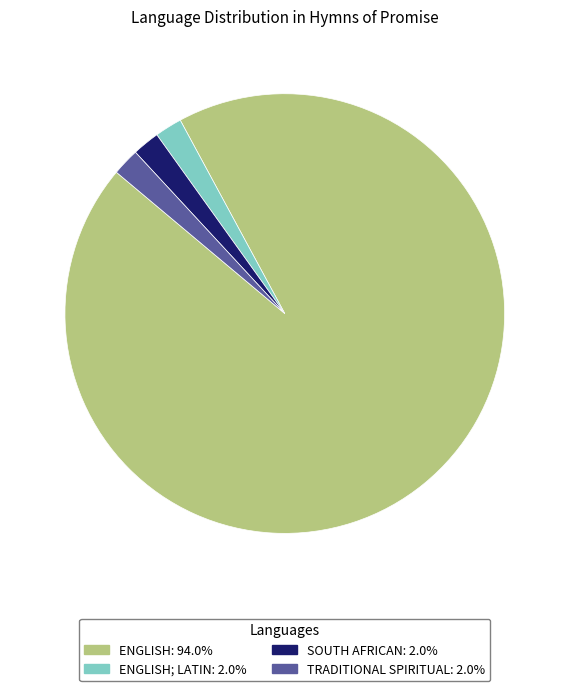

Is there a majority slice in this chart?

Yes